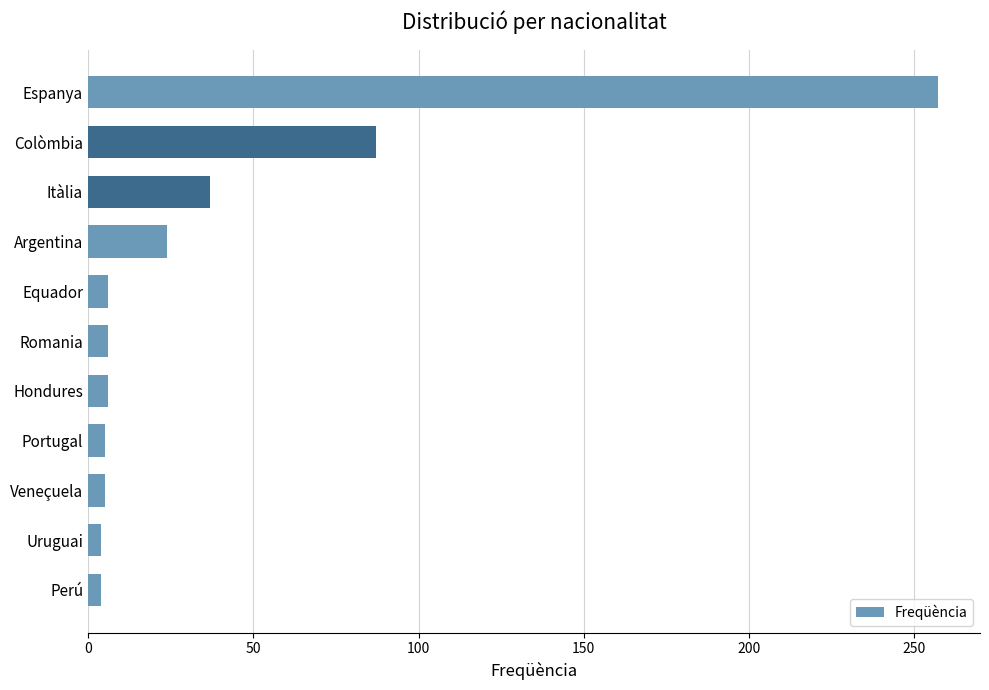

What position from the bottom is Colòmbia?

10